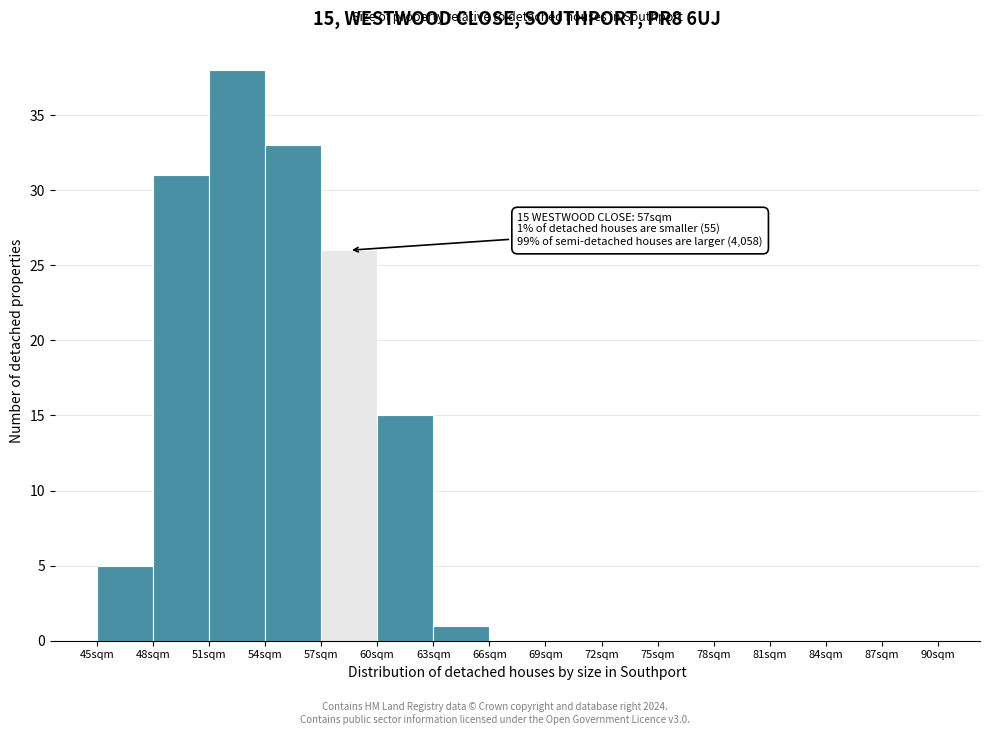

Over which range of the x-axis is the bar tallest?

51 to 54